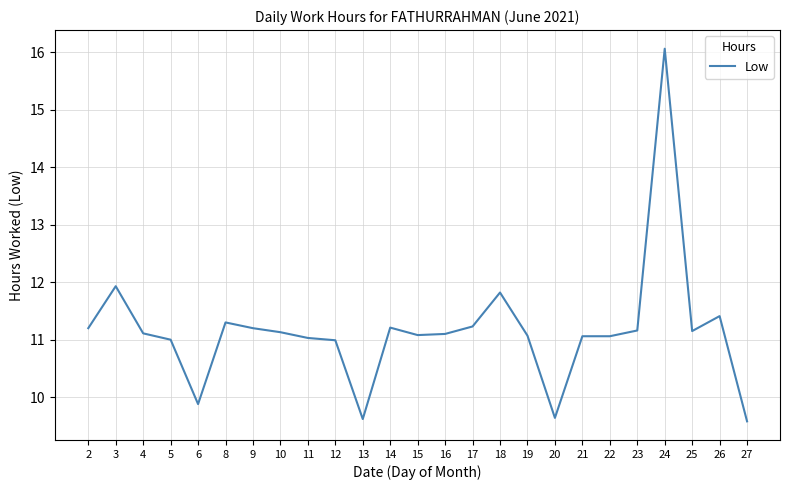

Does the chart display data point markers on the line(s)?

No